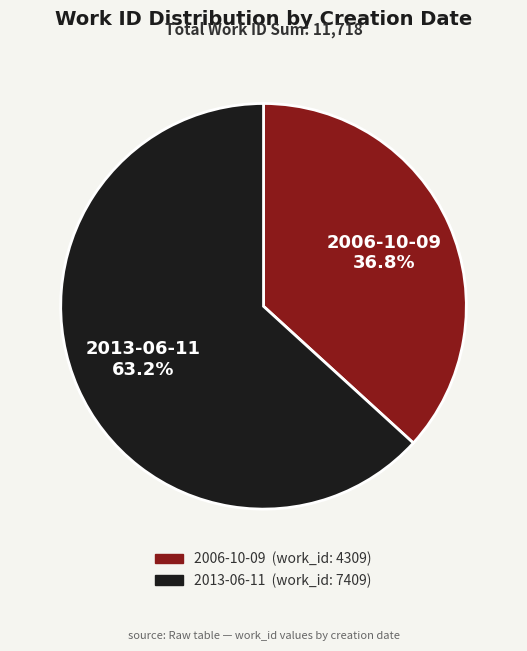

Which has a higher value, 2013-06-11 or 2006-10-09?

2013-06-11